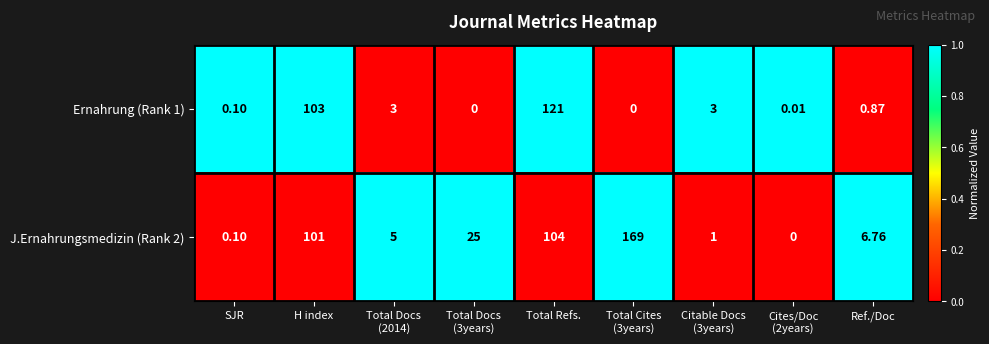

Which series changed the most between SJR and H index?

Ernahrung (Rank 1)